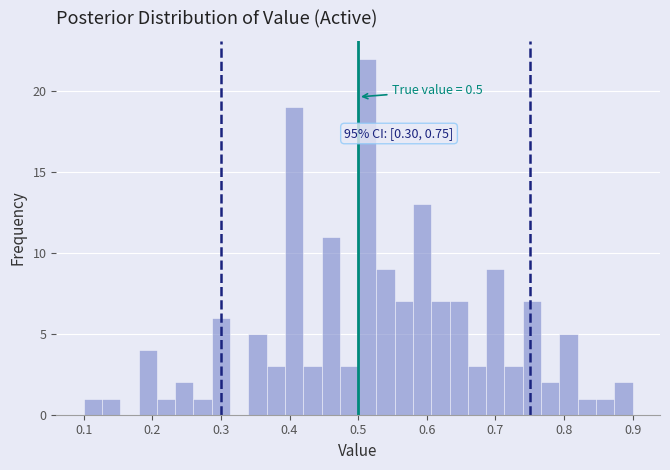

Around what value on the x-axis is the tallest bar? Give the approximate position of its centre, as read against the axis.

0.51